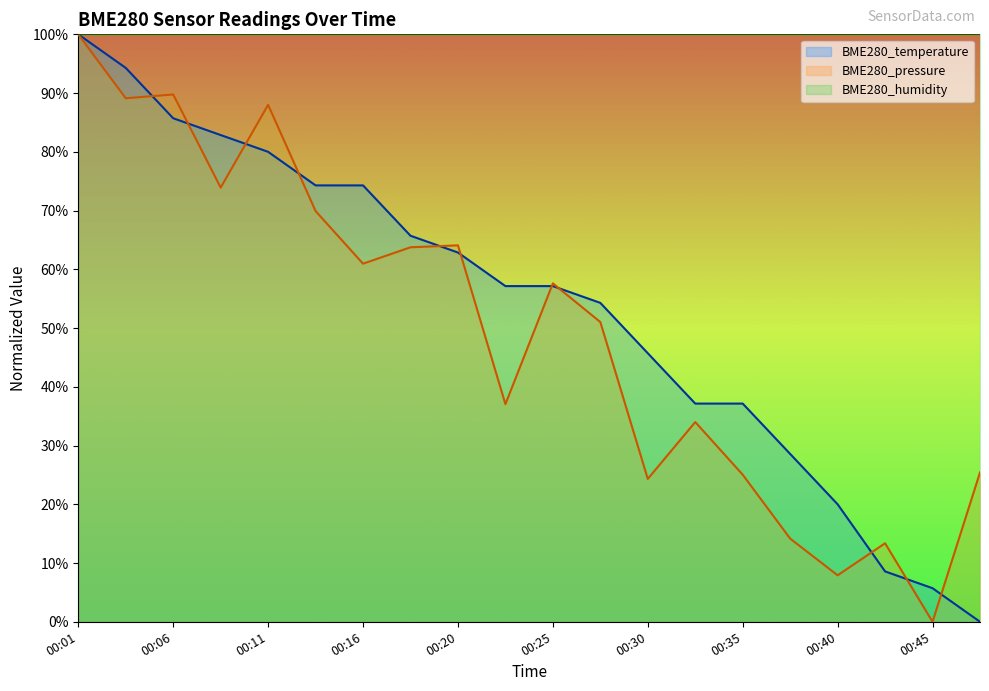

List the series in order of their peak value, lowest first.

BME280_temperature, BME280_pressure